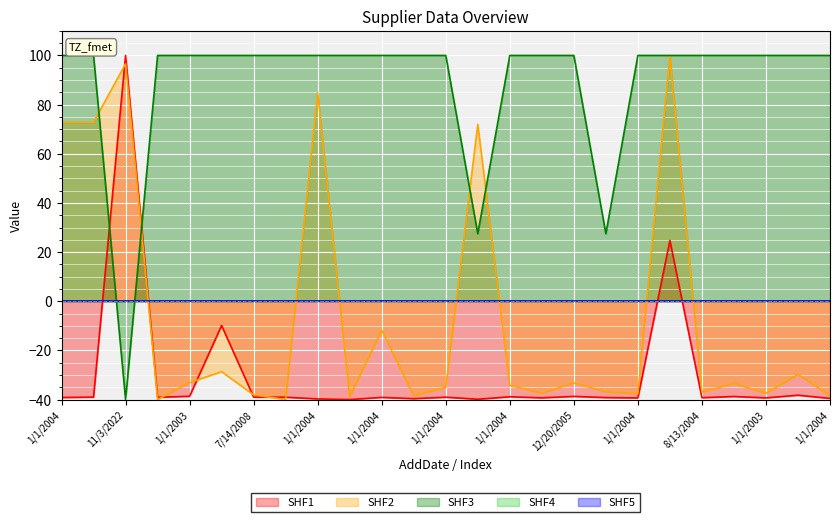

True or false: CountryID has more than 1 interior local peaks.

False